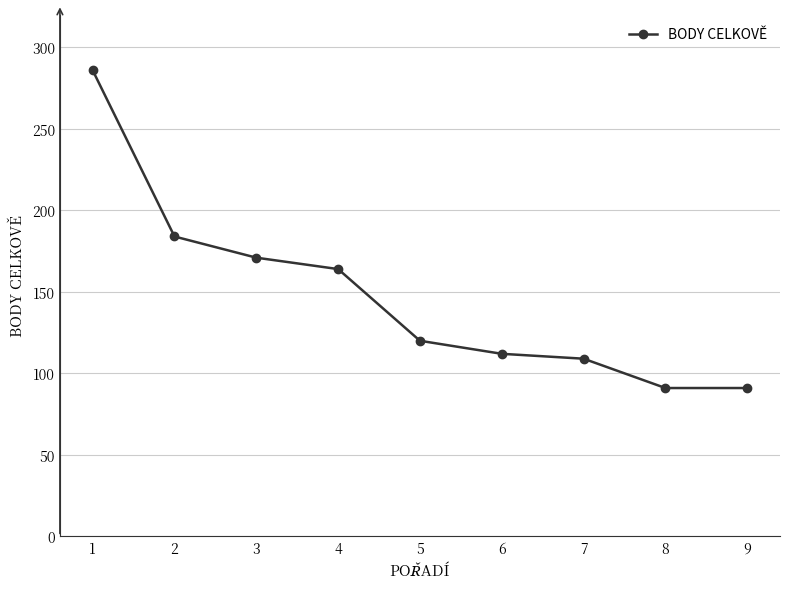

What is the change in value from 4 to 8?

-73